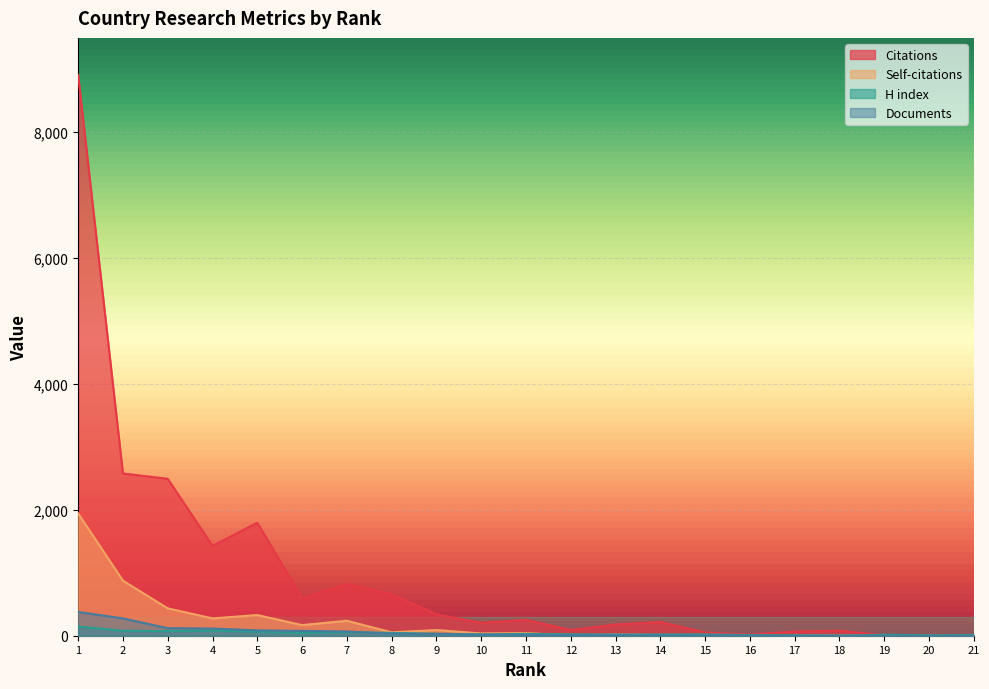

Where does the Documents series first go above 14?

1